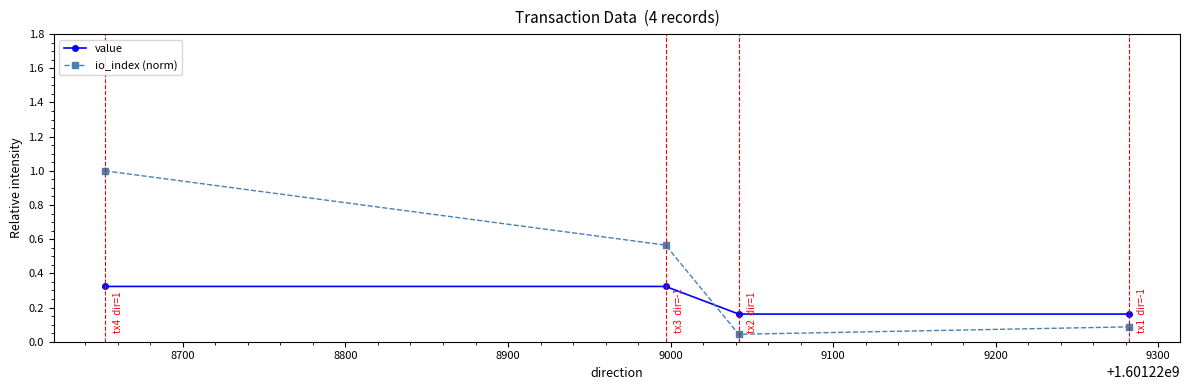

What is the maximum value for io_index (norm)?

1.0